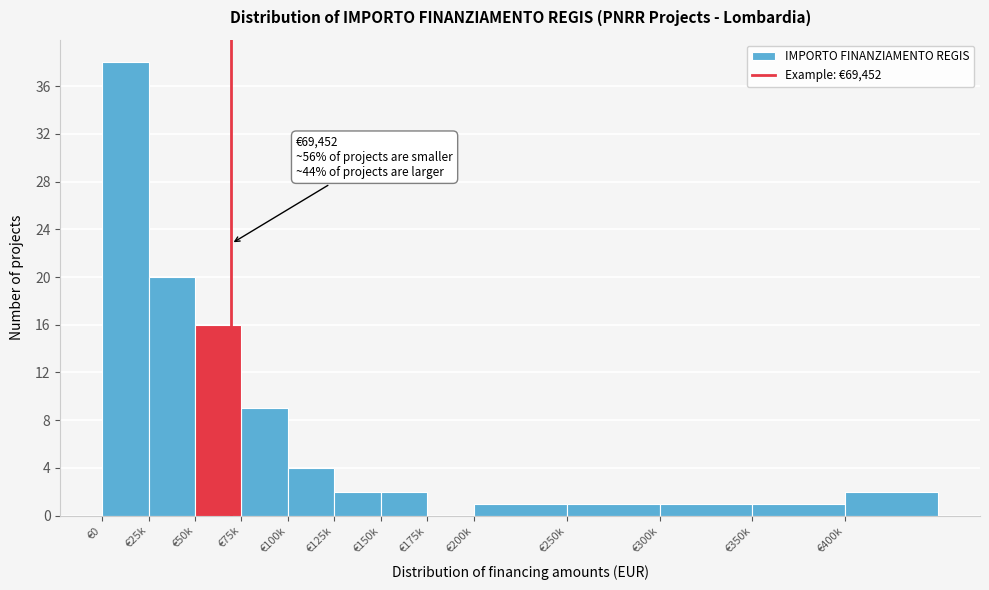

Reading left to right, extract all data points from this chart.

€0=38	€25k=20	€50k=16	€75k=9	€100k=4	€125k=2	€150k=2	€175k=0	€200k=1	€250k=1	€300k=1	€350k=1	€400k=2